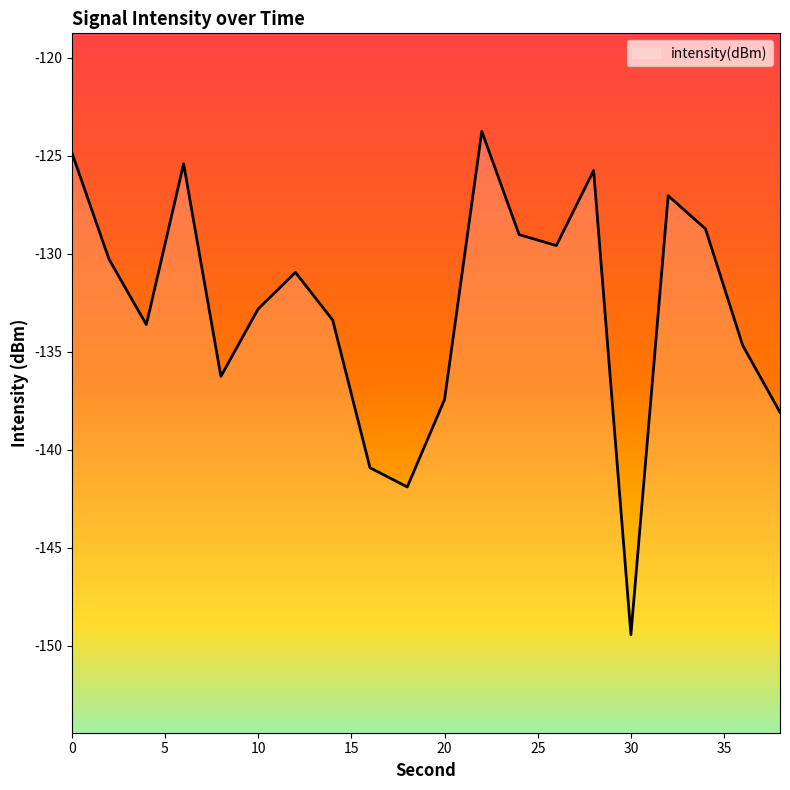

What is the greatest value displayed?

-123.8